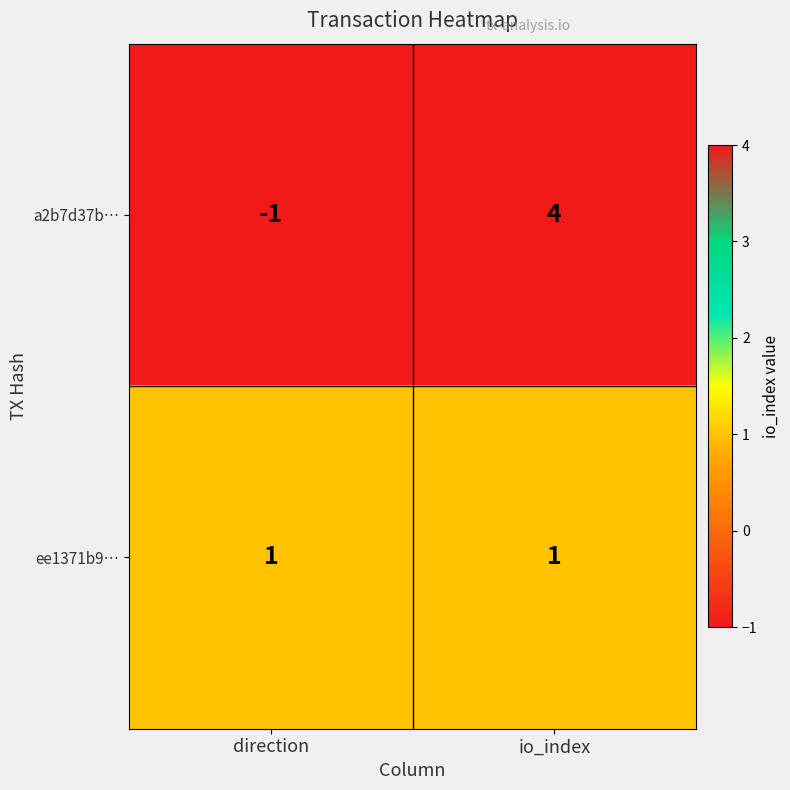

Rank the series at direction from highest to lowest value.

ee1371b9…, a2b7d37b…